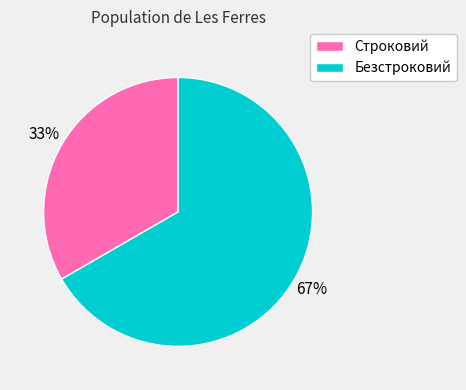

To the nearest percent, what is the combined percentage of Строковий and Безстроковий?

100%